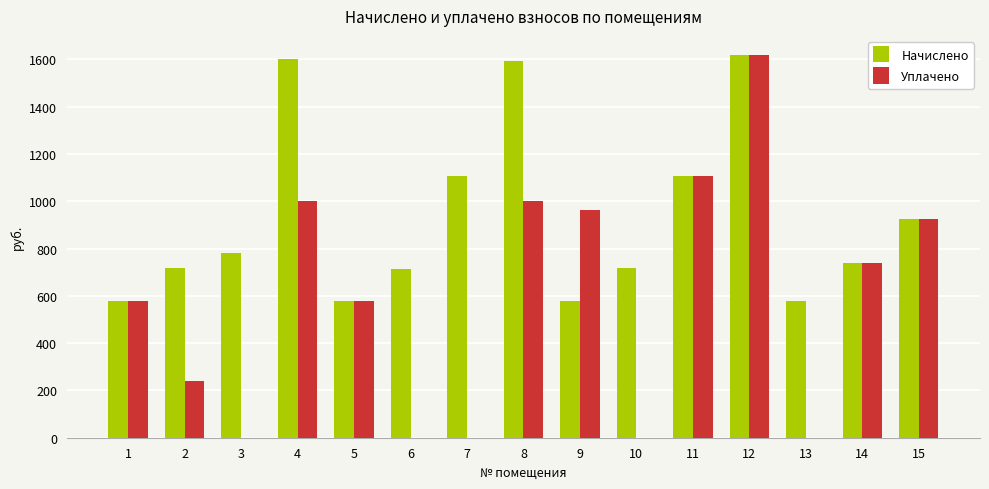

What are all the series names shown in the legend?

Начислено, Уплачено